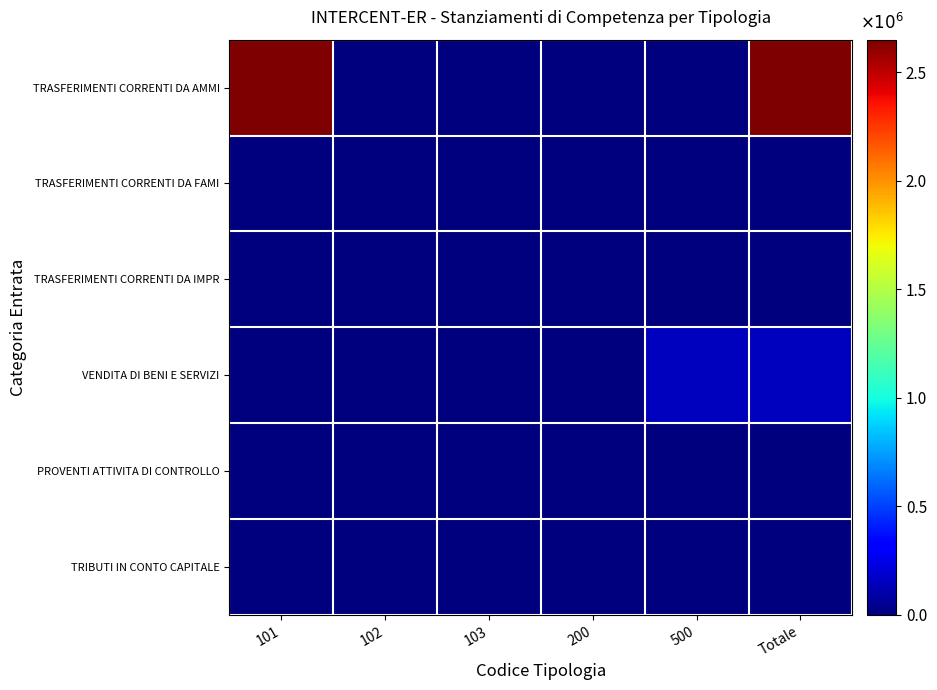

At 103, list the series in order from smallest to largest.

TRASFERIMENTI CORRENTI DA AMMI, TRASFERIMENTI CORRENTI DA FAMI, TRASFERIMENTI CORRENTI DA IMPR, VENDITA DI BENI E SERVIZI, PROVENTI ATTIVITA DI CONTROLLO, TRIBUTI IN CONTO CAPITALE